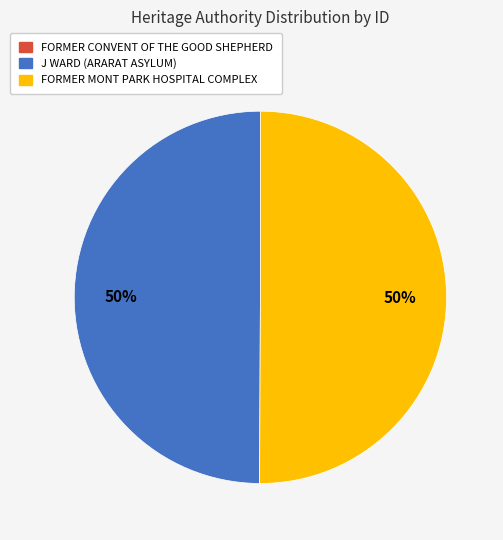

To the nearest percent, what is the combined percentage of J WARD (ARARAT ASYLUM) and FORMER MONT PARK HOSPITAL COMPLEX?

100%